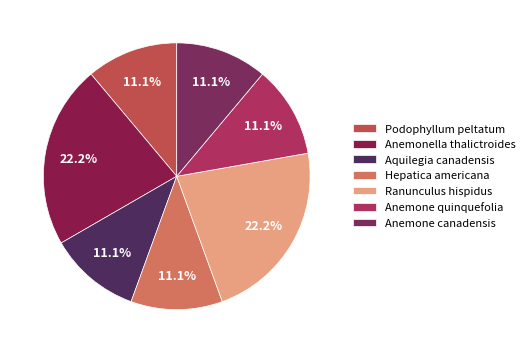

How many slices are in this pie chart?

7